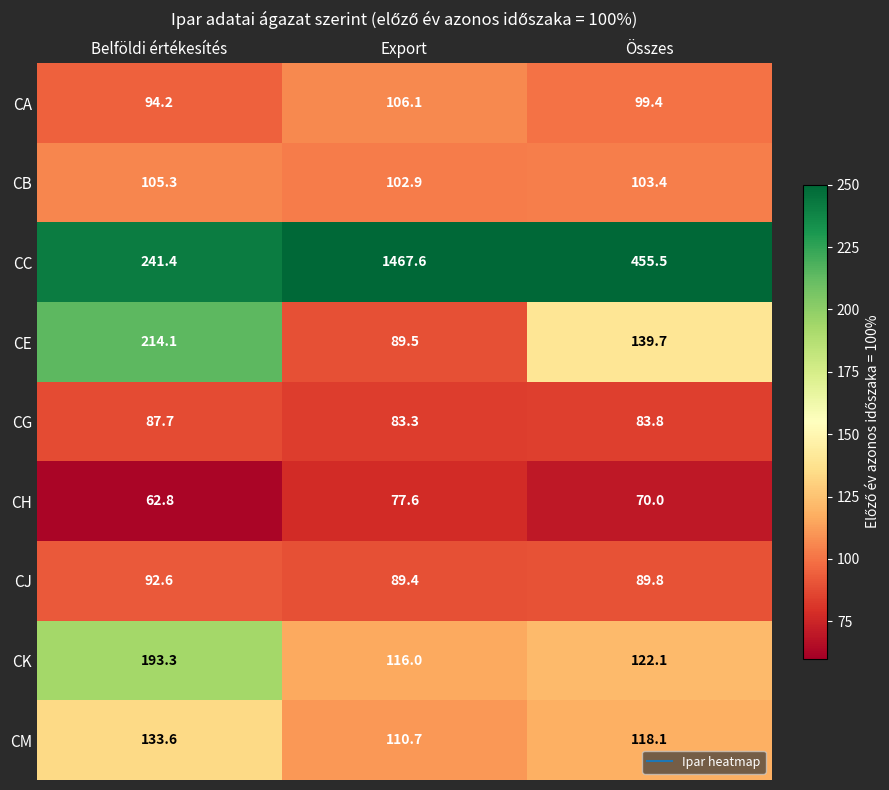

What is the maximum value shown in the chart?

1467.6